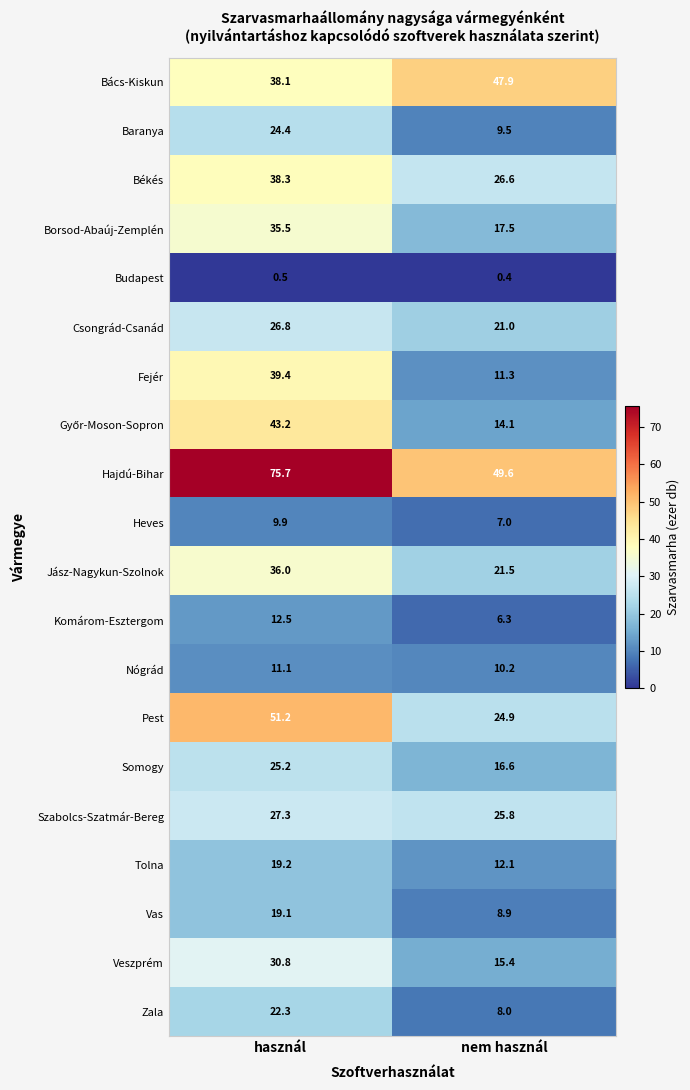

What is the spread (max minus min) of values at használ?

75.2